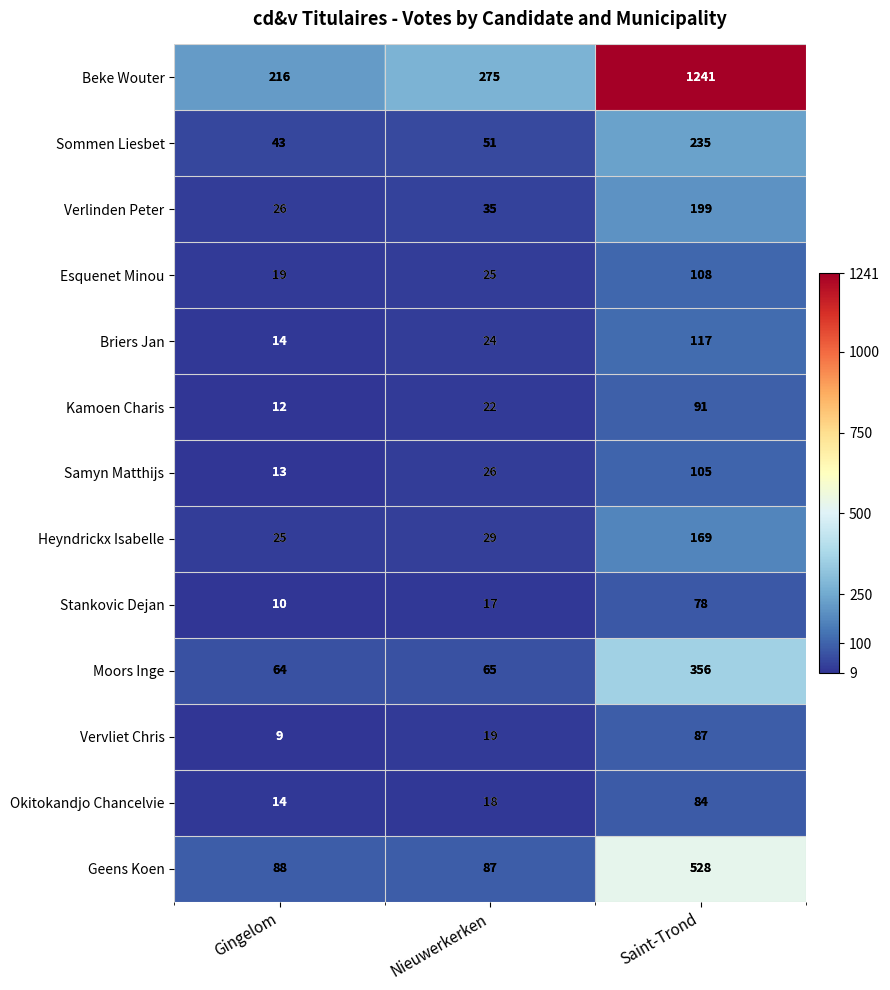

Which series has the largest range (max minus min)?

Beke Wouter